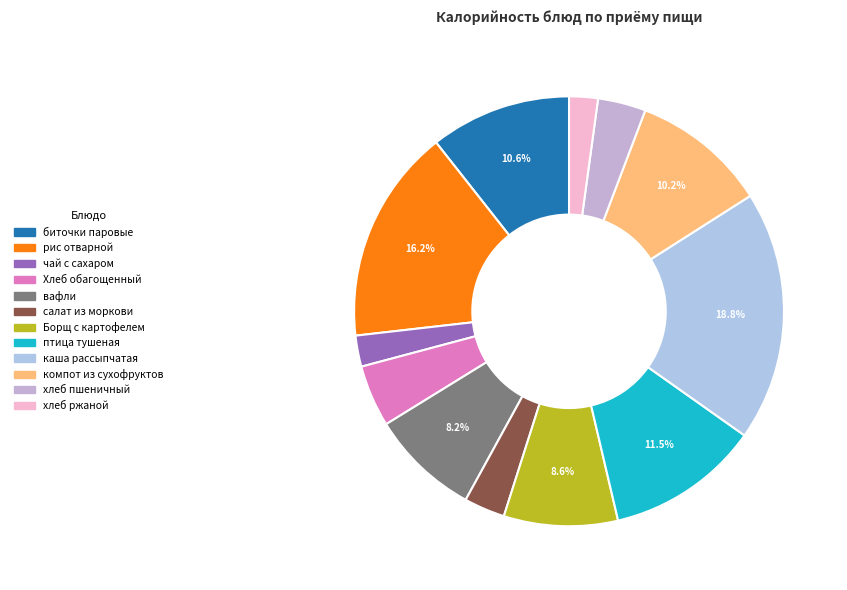

How many slices are in this pie chart?

12